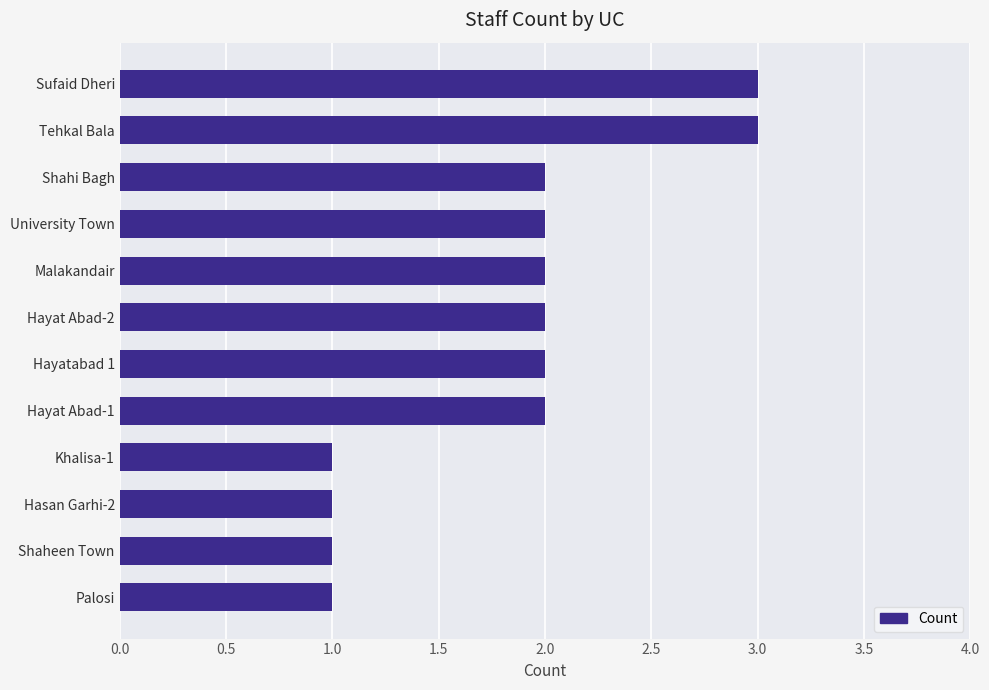

What value does the data have at Tehkal Bala?

3